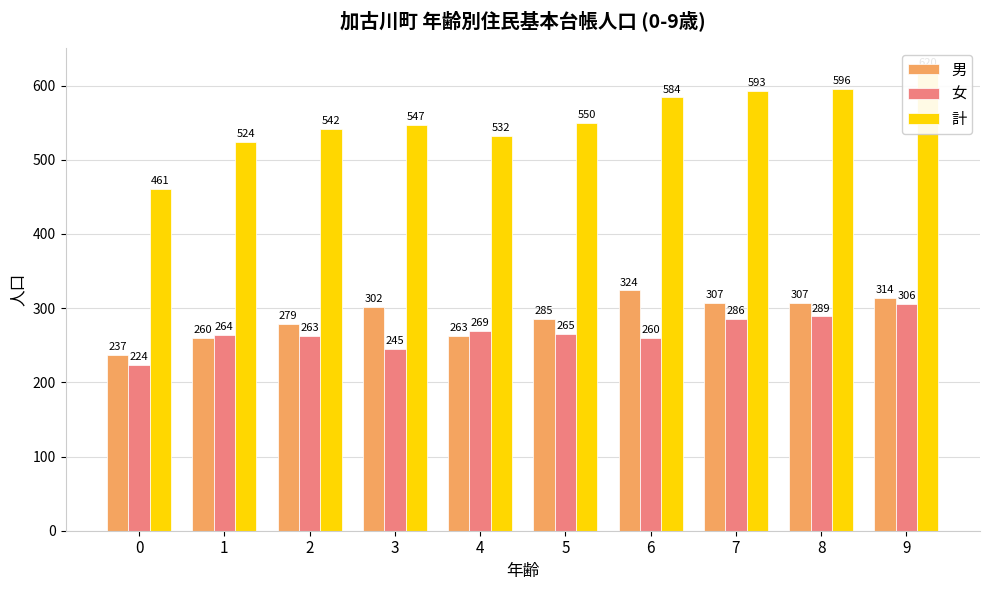

Between 5 and 7, which series saw the biggest shift?

計